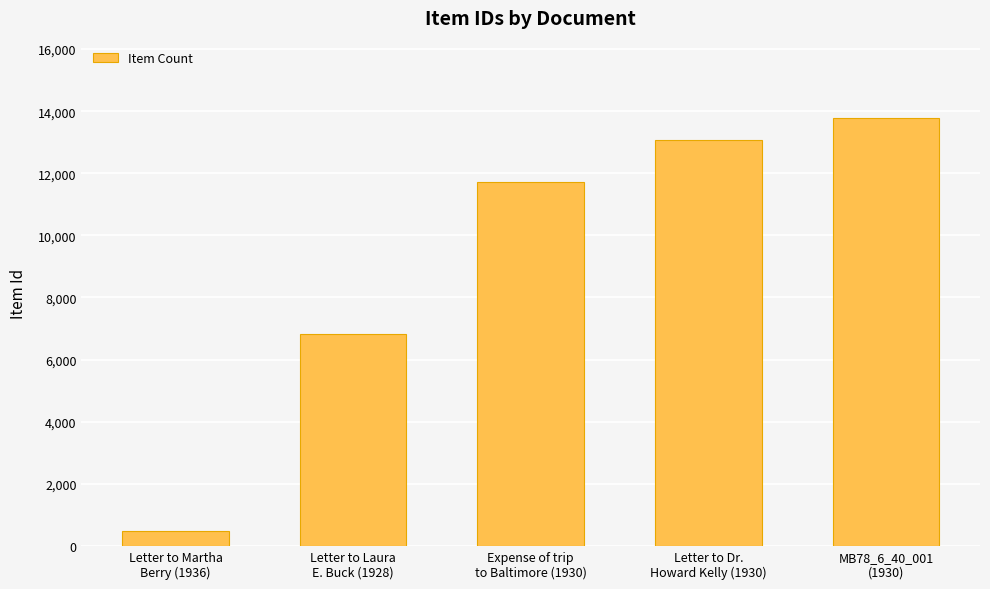

Is it true that the value at Letter to Dr.
Howard Kelly (1930) is 7250?

False